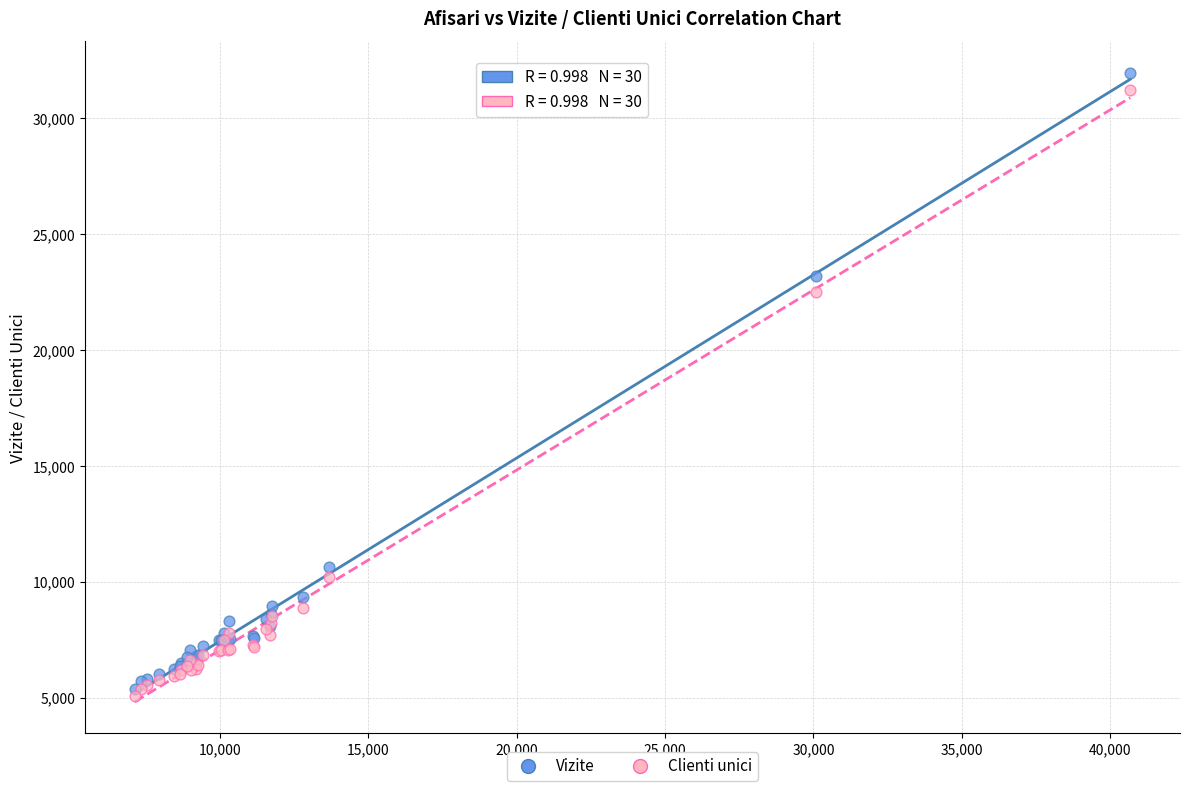

Across all series, what Y value is closest to 18516?

22523